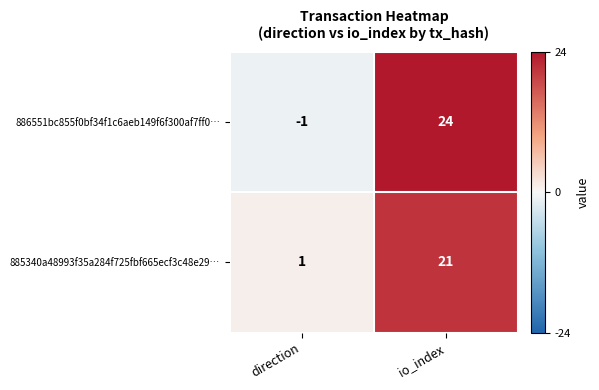

What is the average value of the 886551bc855f0bf34f1c6aeb149f6f300af7ff0… series?

12